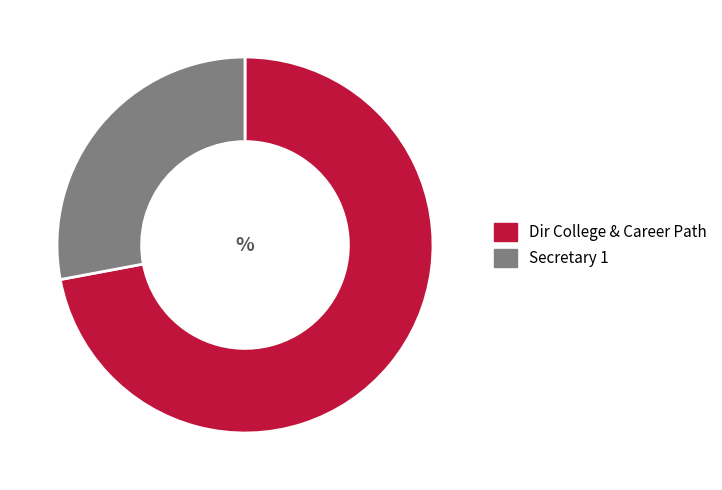

True or false: Secretary 1 accounts for 28% of the total.

True